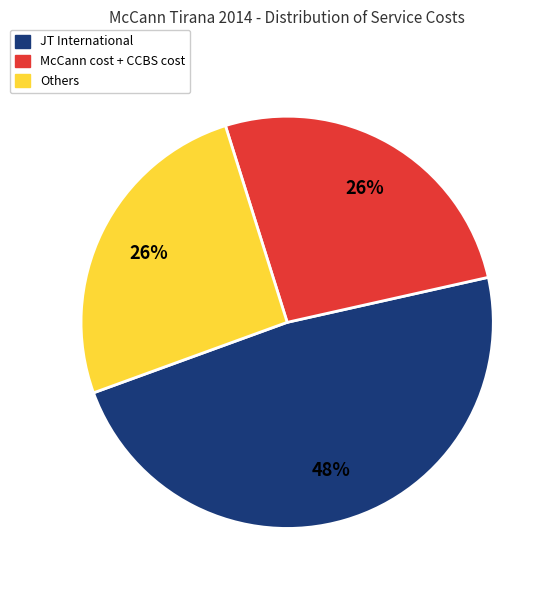

Is there any slice that represents more than half of the pie?

No